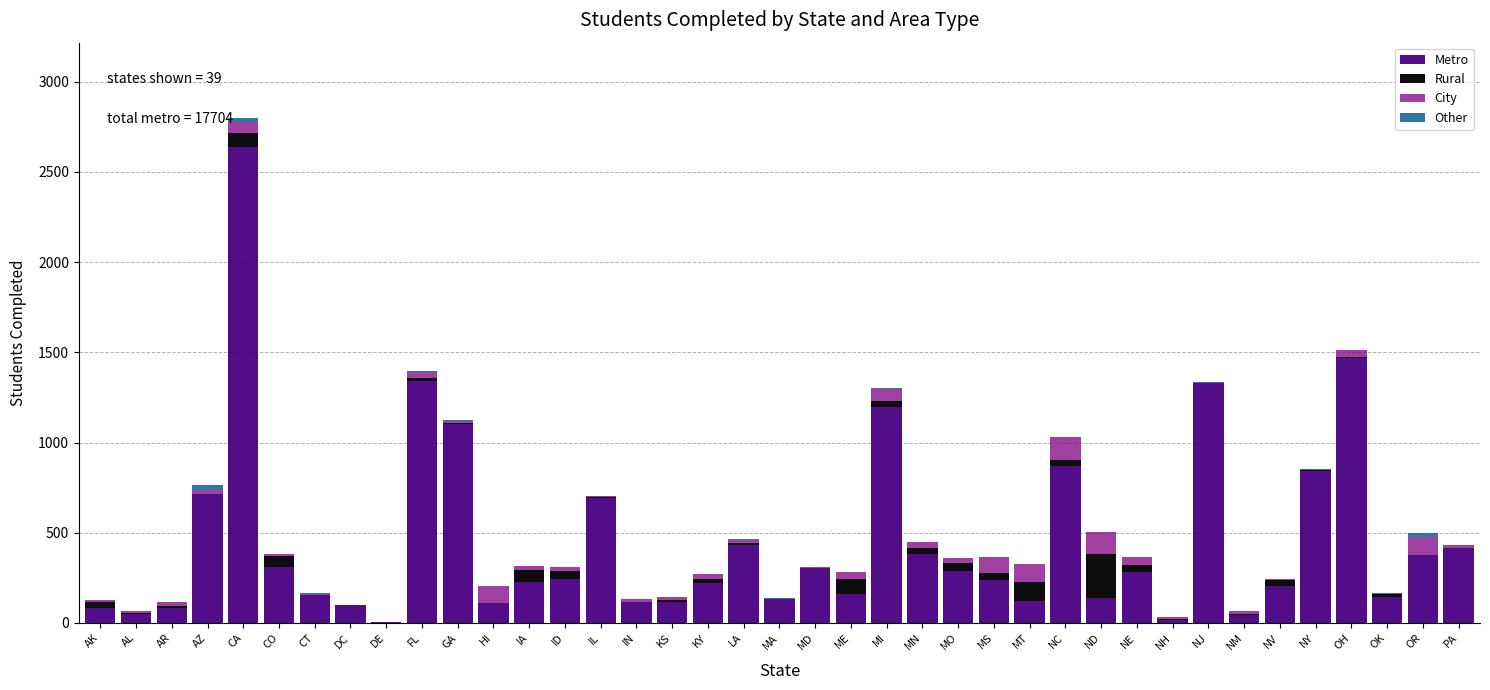

At which category is the sum across all series the highest?

CA